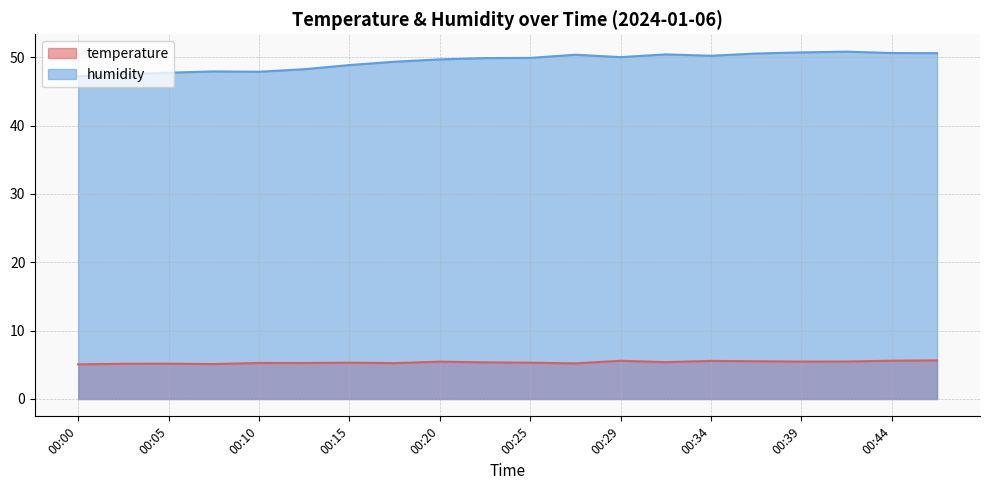

True or false: temperature and humidity cross at least once.

False